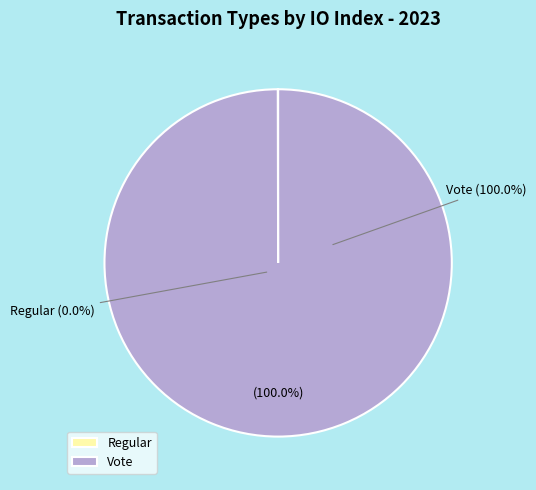

Rank the categories by value from highest to lowest.

Vote (io_index=3), Regular (io_index=0)